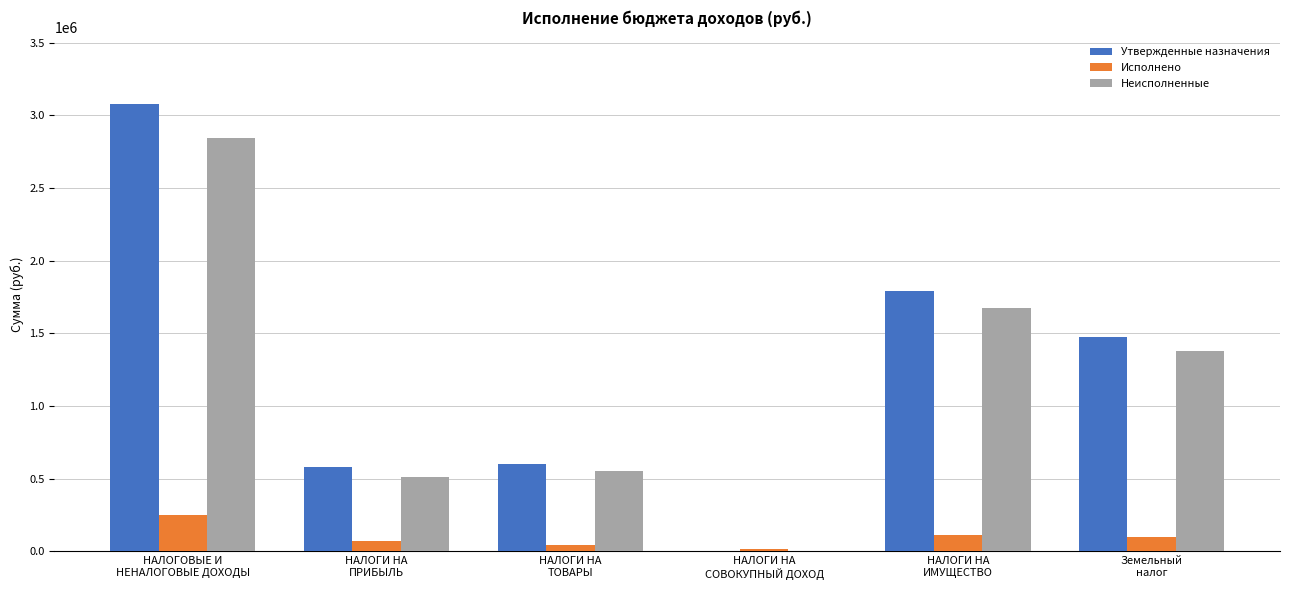

At which category is the sum across all series the highest?

НАЛОГОВЫЕ И
НЕНАЛОГОВЫЕ ДОХОДЫ